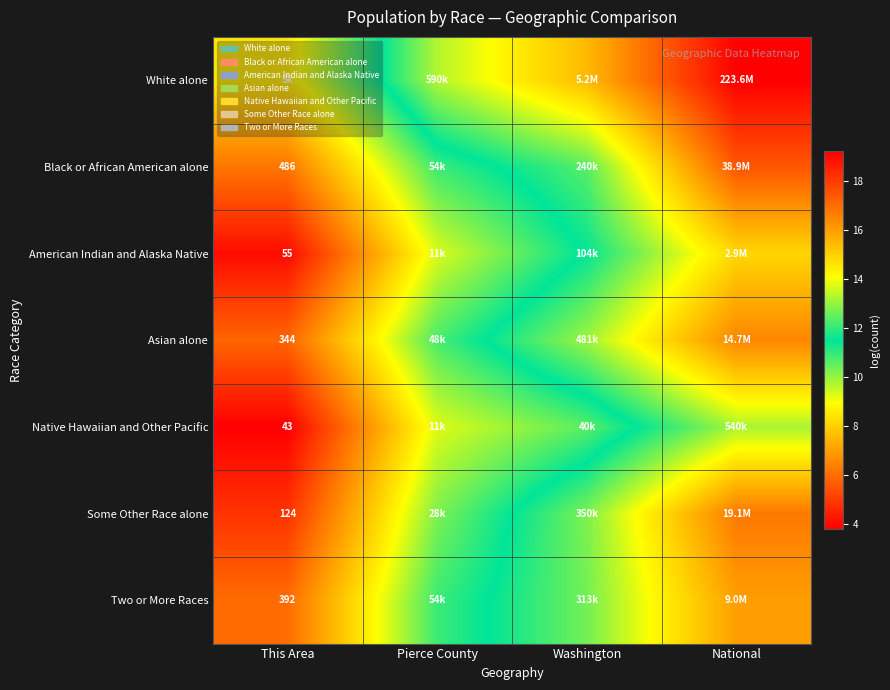

Rank the categories by White alone value from lowest to highest.

This Area, Pierce County, Washington, National